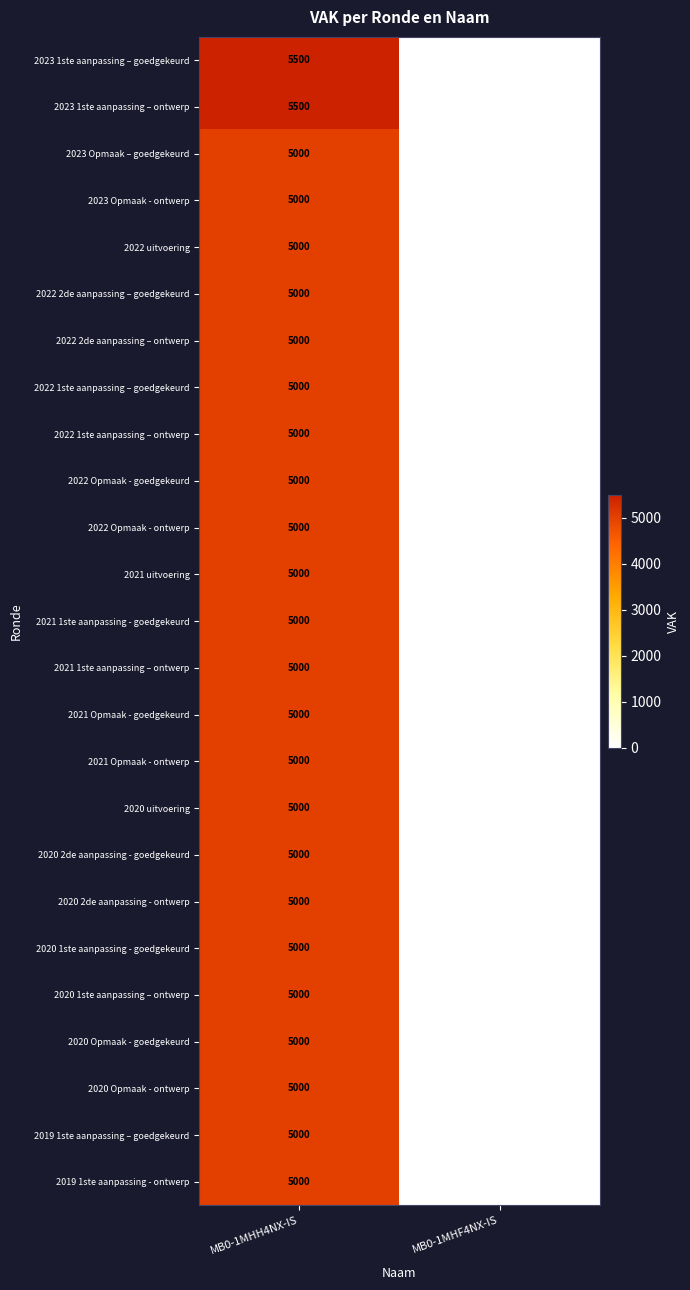

At how many categories does at least one series exceed 4300?

1